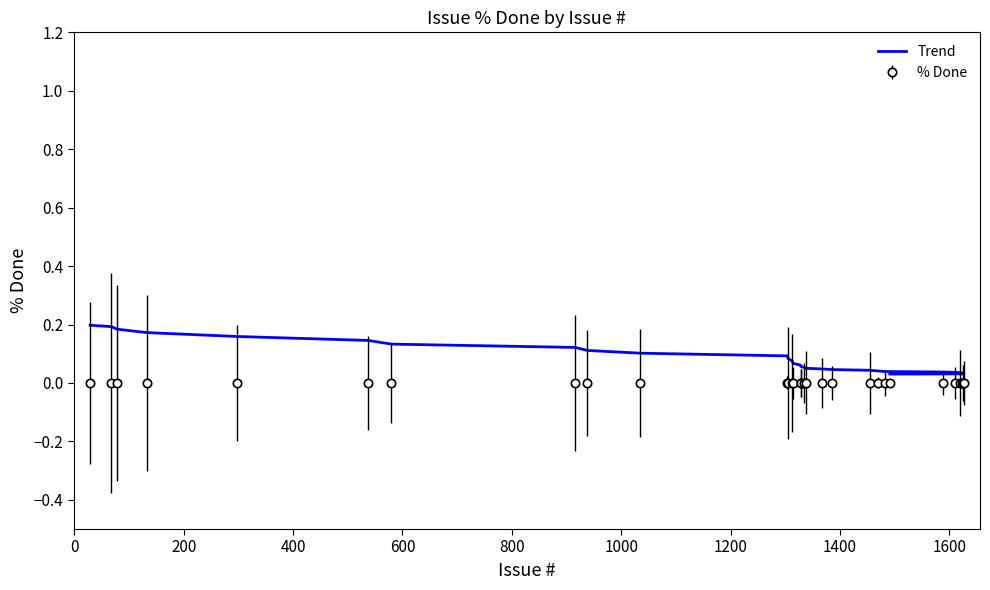

How many values are between 0 and 1?

30